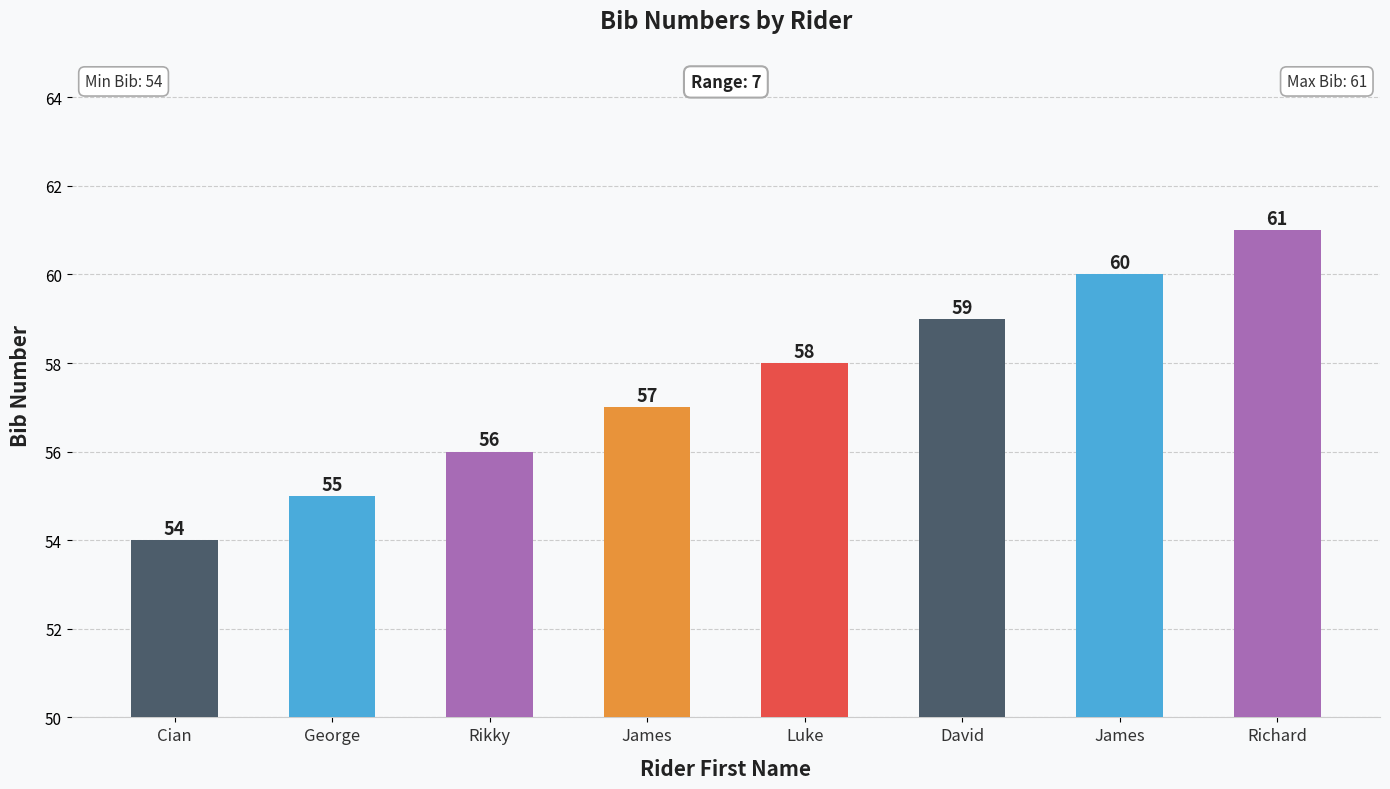

Rank the categories by value from highest to lowest.

Richard, James, David, Luke, James, Rikky, George, Cian